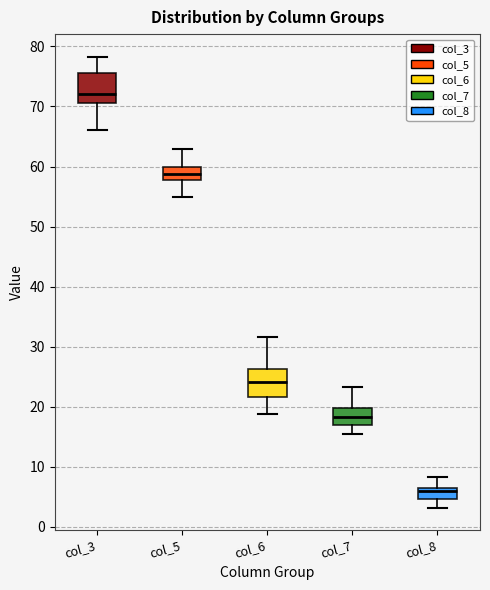

Where does the median line of the box for col_6 sit on the y-axis? The values are not printed on the chart, so give them approximately, as read against the axis.

24